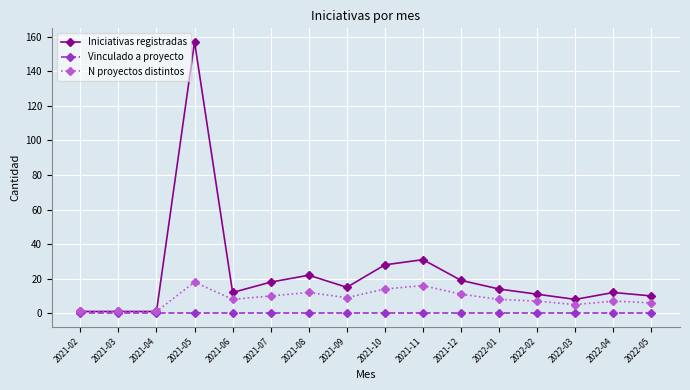

What is the total value across all series at 2021-07?

28